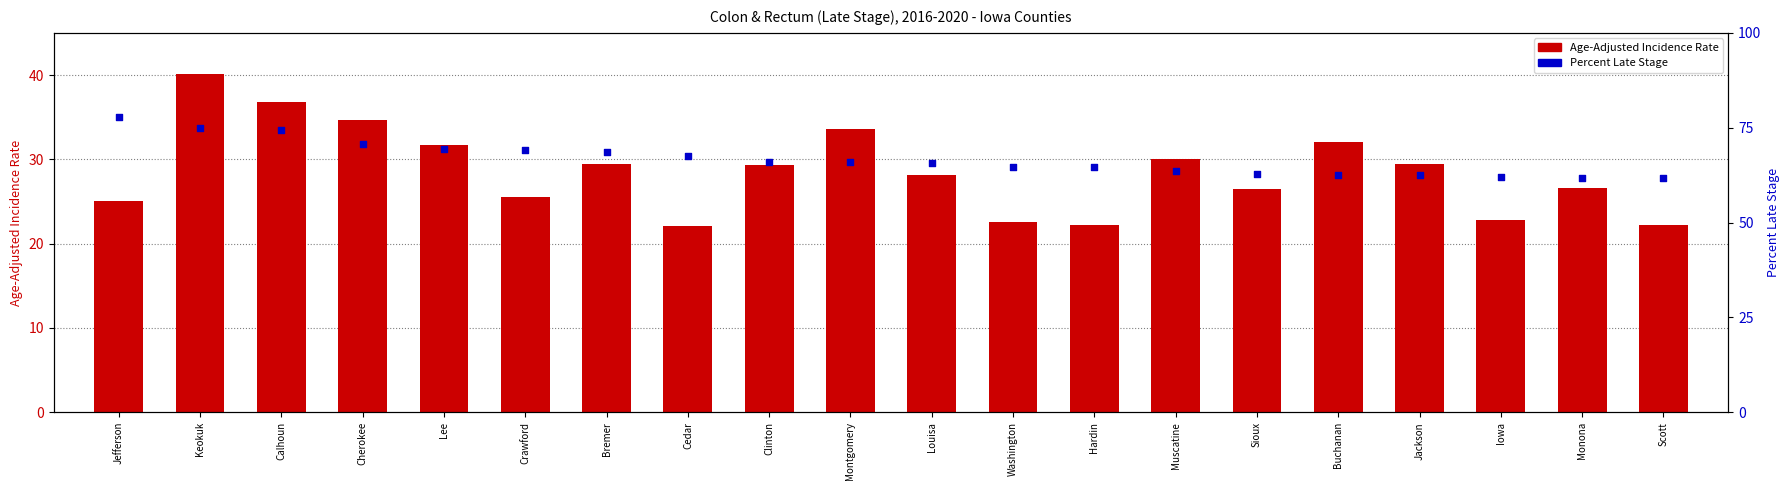

Which series reaches the maximum Y coordinate?

Percent Late Stage